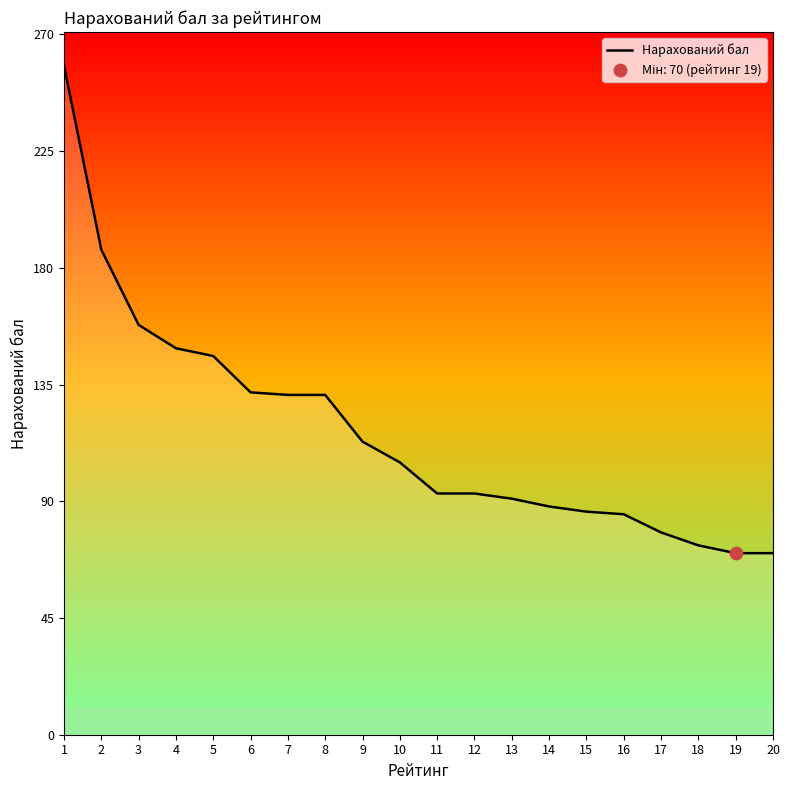

Approximately how many times larger is the value at 10 compared to 7?

0.8